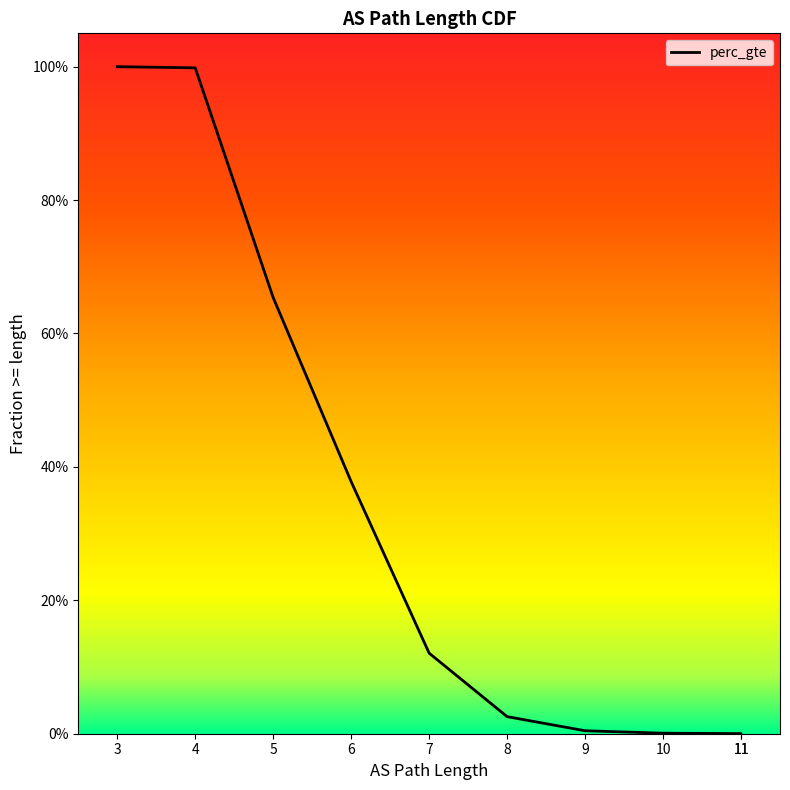

What is the change in value from 3 to 6?

-0.6